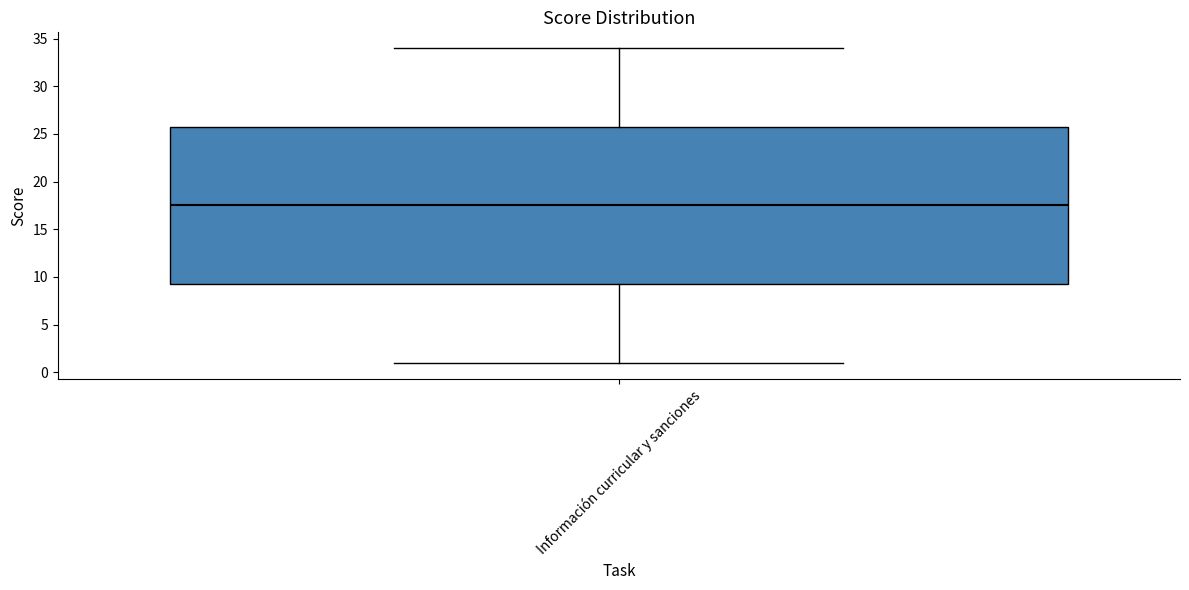

Read this box plot against the y-axis: the position of the median line, the range covered by the box, and the ends of both whiskers. The values are not printed on the chart, so give them approximately, as read against the axis.

median 17.5, box 9.5 to 26.0, whiskers 1.0 to 34.0